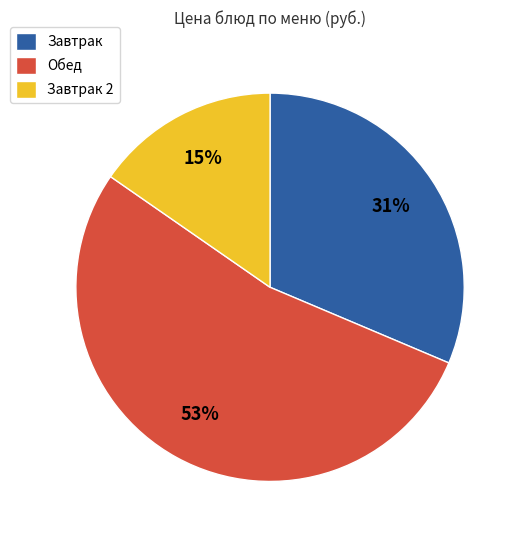

Which has a higher value, Завтрак or Обед?

Обед